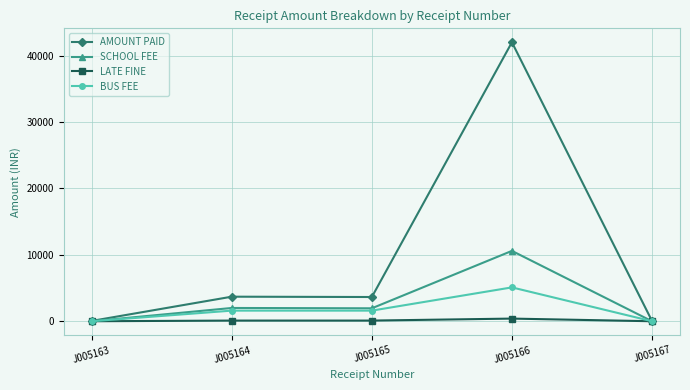

At how many categories does at least one series exceed 31671?

1